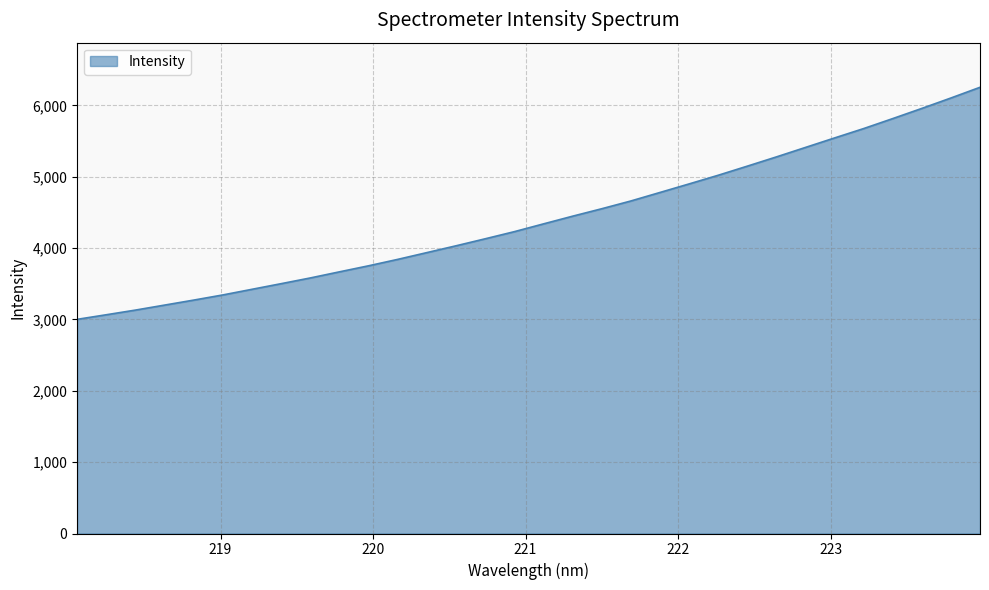

How many categories are shown in the chart?

32